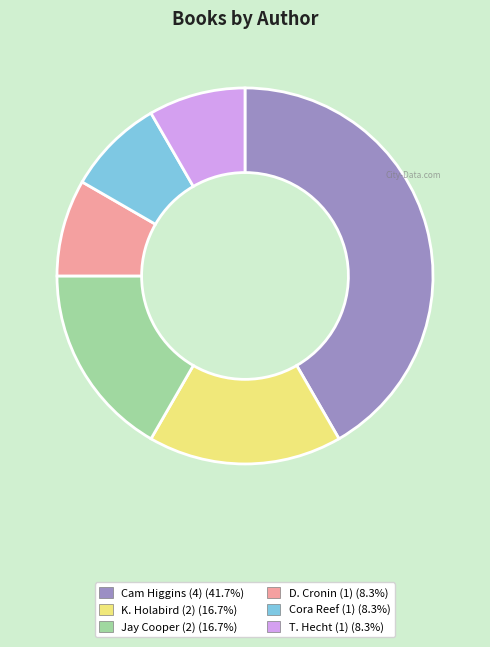

Is there any slice that represents more than half of the pie?

No